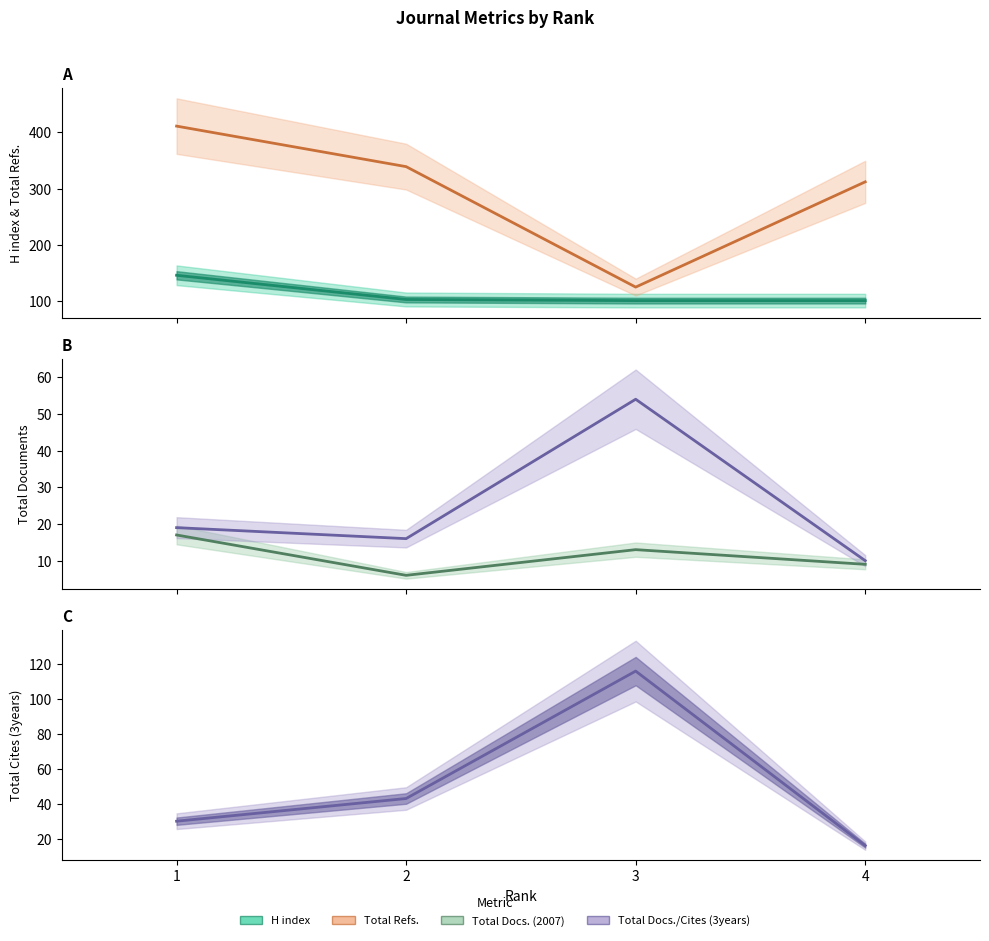

What is the difference between the Total Cites (3years) values at 4 and 1?

14